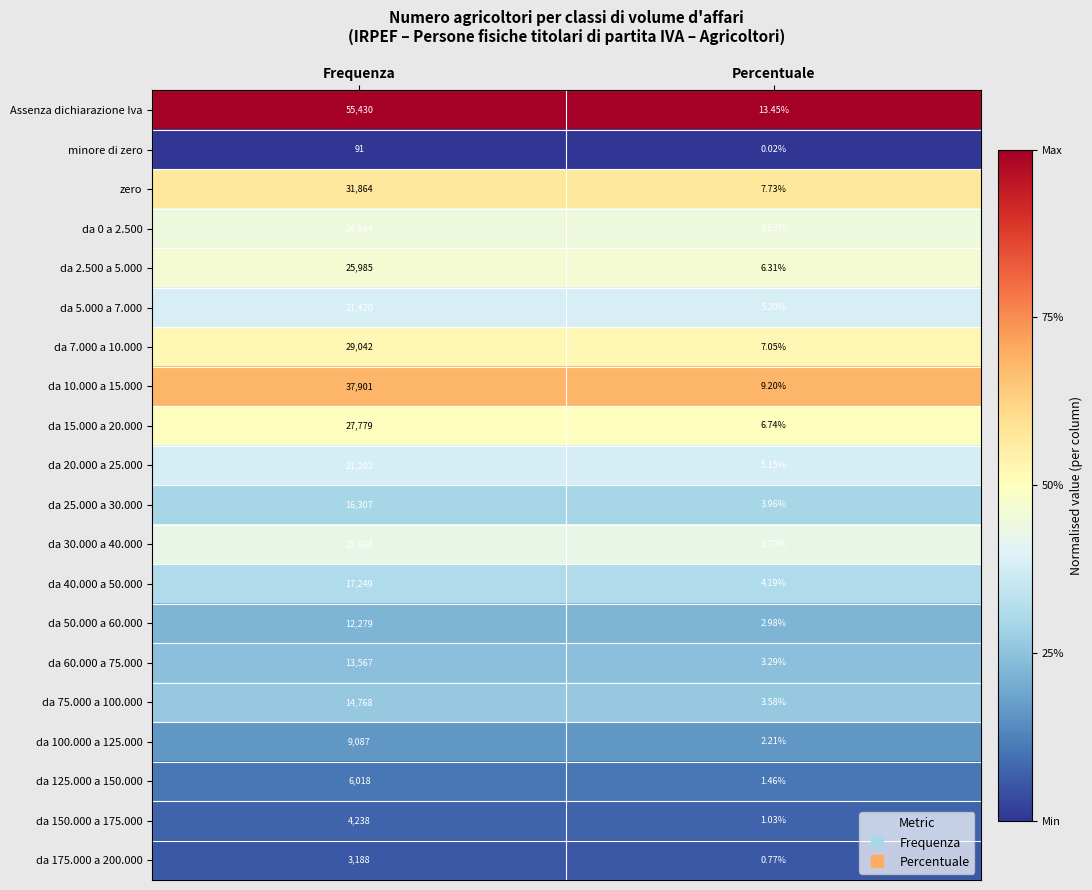

Which series changed the most between Frequenza and Percentuale?

Assenza dichiarazione Iva